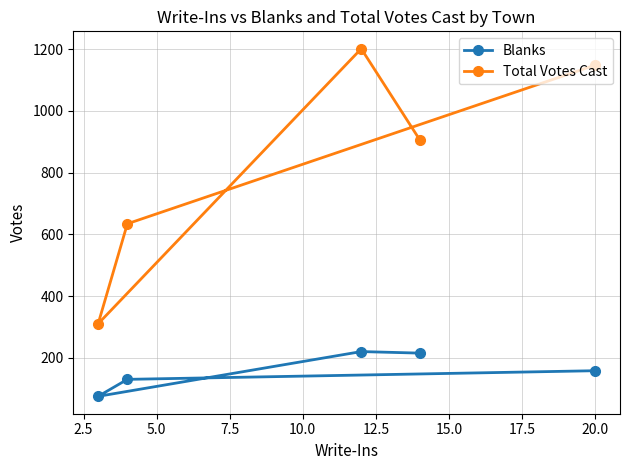

What is the lowest value of the Total Votes Cast series?

310